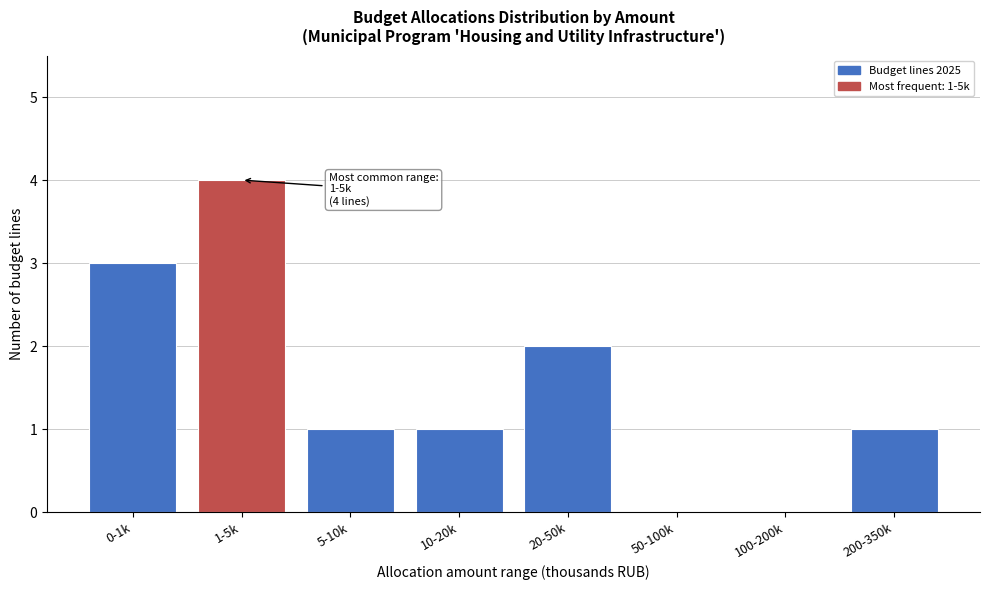

Reading left to right, what are all the values shown in this chart?

0-1k=3	1-5k=4	5-10k=1	10-20k=1	20-50k=2	50-100k=0	100-200k=0	200-350k=1